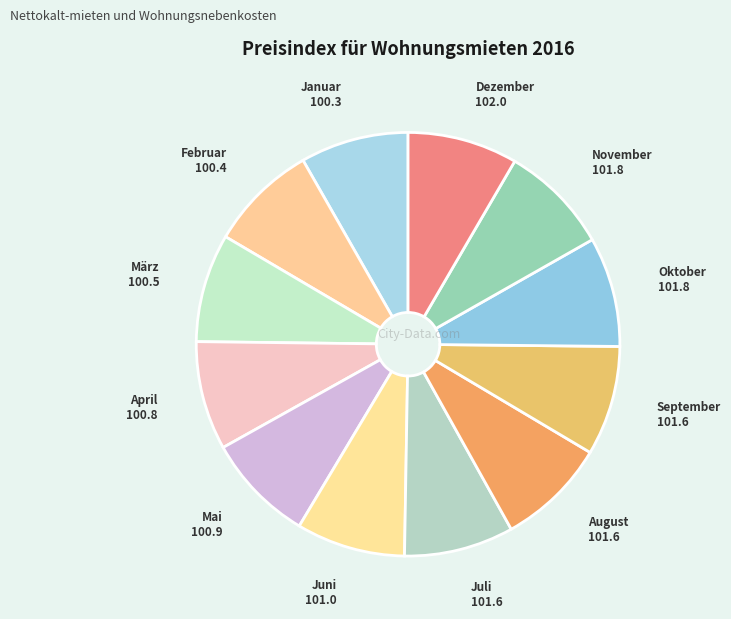

Count the number of slices in the pie.

12